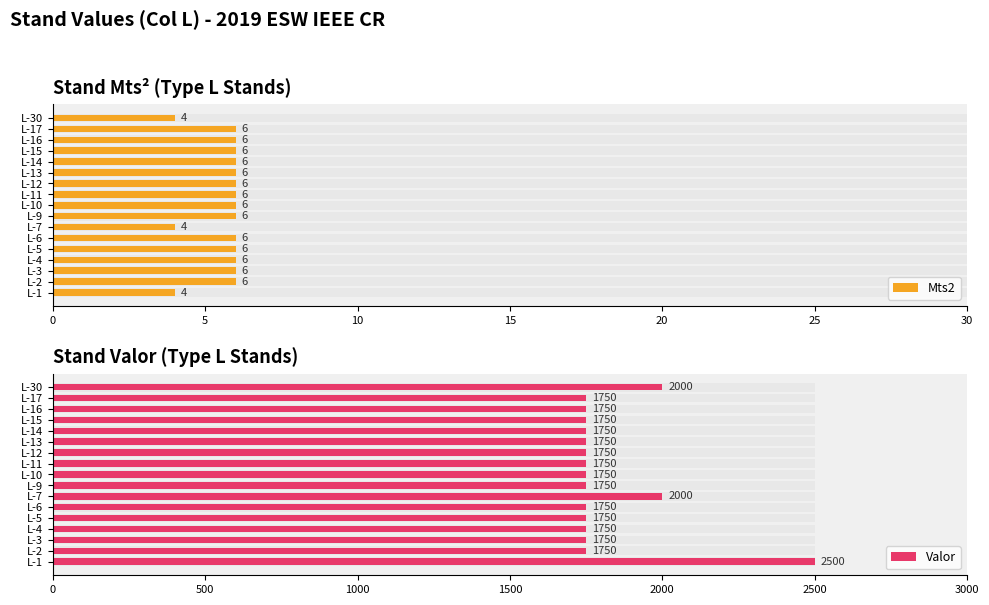

Rank the series by their average value, from highest to lowest.

Valor, Mts2